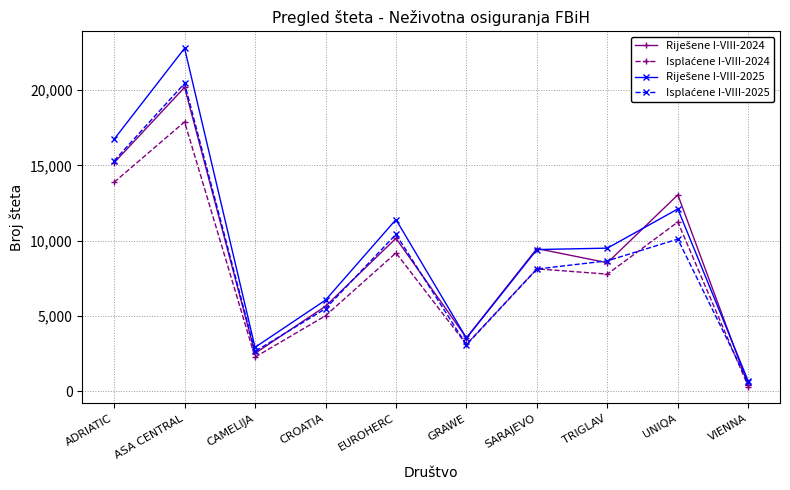

What is the total value across all series at CAMELIJA?

10325